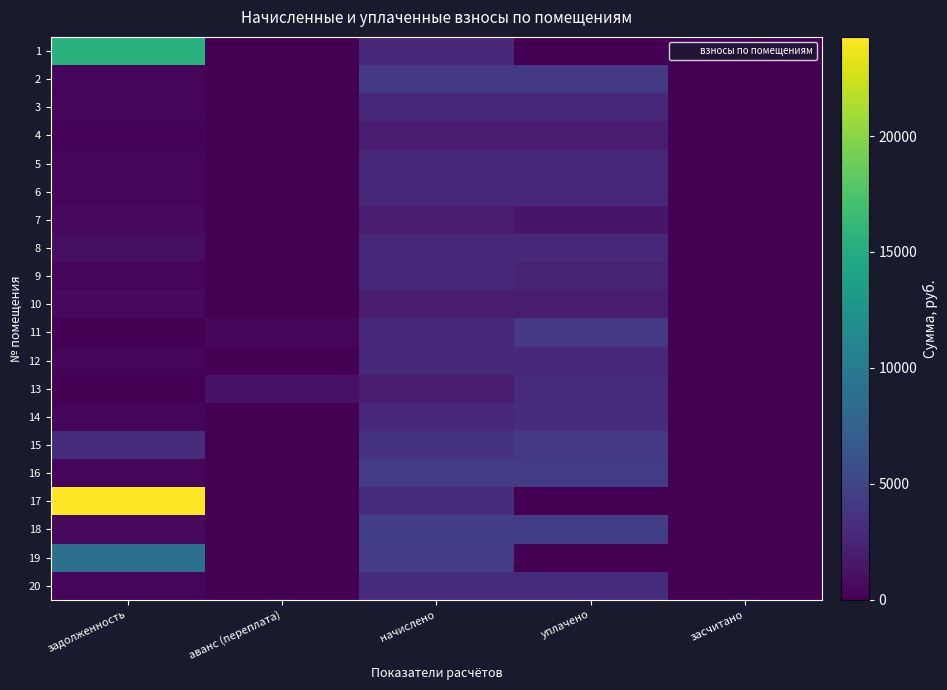

List the series in order of their peak value, lowest first.

10, 7, 4, 9, 12, 6, 3, 5, 8, 14, 13, 20, 15, 11, 2, 16, 18, 19, 1, 17